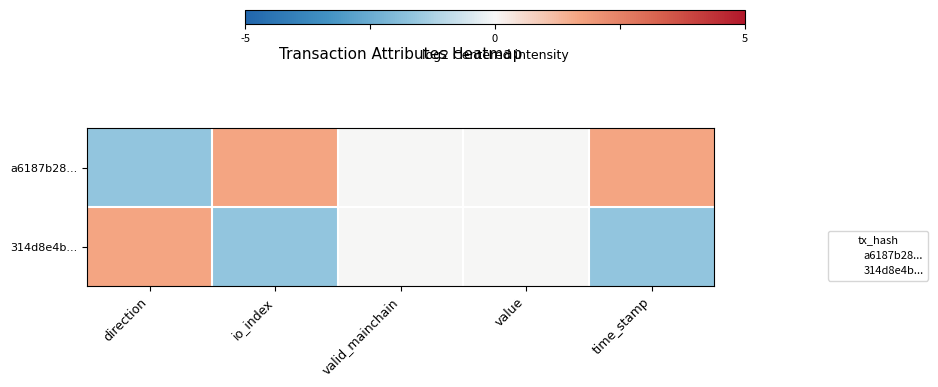

Which series has the largest total across all categories?

a6187b28...